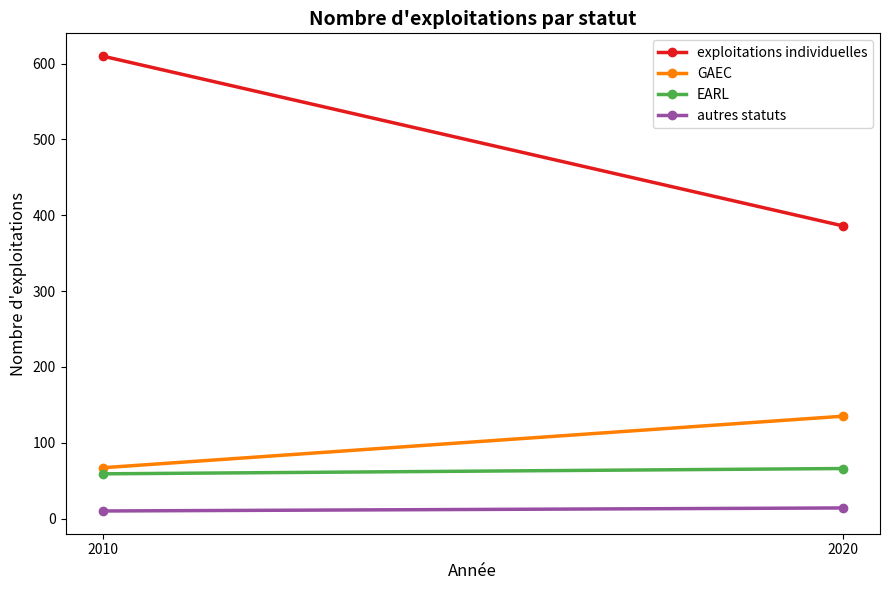

Which series changed the most between 2010 and 2020?

exploitations individuelles